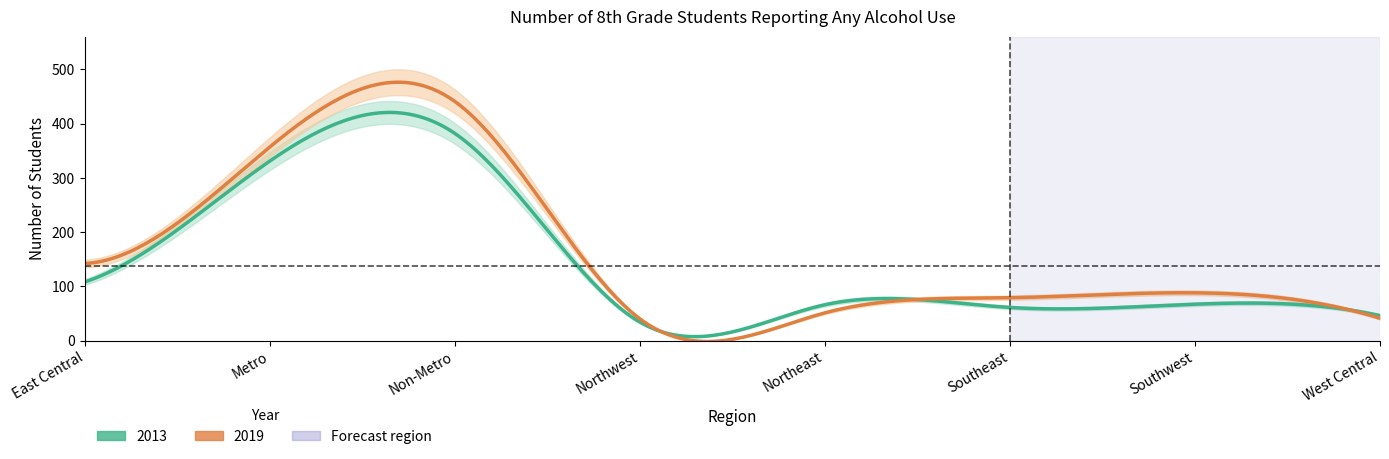

Reading left to right, what are all the values shown in this chart?

2013: East Central=108	Metro=331	Non-Metro=382	Northwest=34	Northeast=66	Southeast=61	Southwest=67	West Central=46
2019: East Central=142	Metro=357	Non-Metro=441	Northwest=40	Northeast=51	Southeast=79	Southwest=88	West Central=41